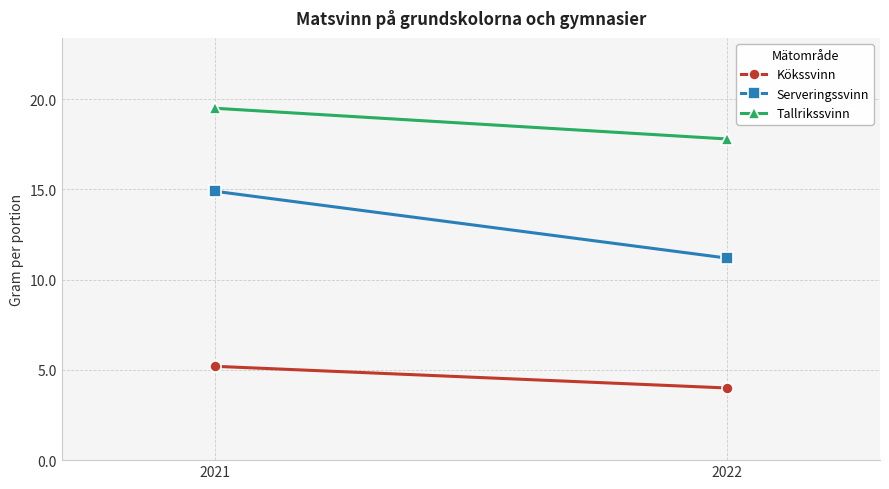

Reading right to left, extract all data points from this chart.

Kökssvinn: 2022=4.0	2021=5.2
Serveringssvinn: 2022=11.2	2021=14.9
Tallrikssvinn: 2022=17.8	2021=19.5